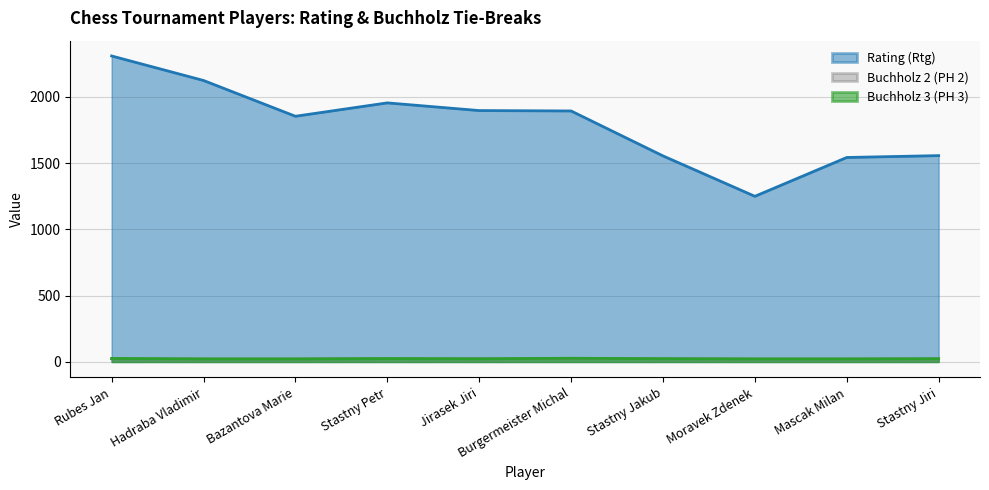

Reading left to right, transcribe all the data shown in this chart.

Rating (Rtg): Rubes Jan=2309.0	Hadraba Vladimir=2124.0	Bazantova Marie=1854.0	Stastny Petr=1955.0	Jirasek Jiri=1897.0	Burgermeister Michal=1894.0	Stastny Jakub=1555.0	Moravek Zdenek=1250.0	Mascak Milan=1543.0	Stastny Jiri=1557.0
Buchholz 2 (PH 2): Rubes Jan=24.0	Hadraba Vladimir=22.5	Bazantova Marie=22.5	Stastny Petr=25.0	Jirasek Jiri=23.5	Burgermeister Michal=26.5	Stastny Jakub=24.0	Moravek Zdenek=22.5	Mascak Milan=22.5	Stastny Jiri=23.0
Buchholz 3 (PH 3): Rubes Jan=26.5	Hadraba Vladimir=23.0	Bazantova Marie=23.0	Stastny Petr=25.5	Jirasek Jiri=24.0	Burgermeister Michal=28.0	Stastny Jakub=24.5	Moravek Zdenek=23.0	Mascak Milan=23.0	Stastny Jiri=24.5